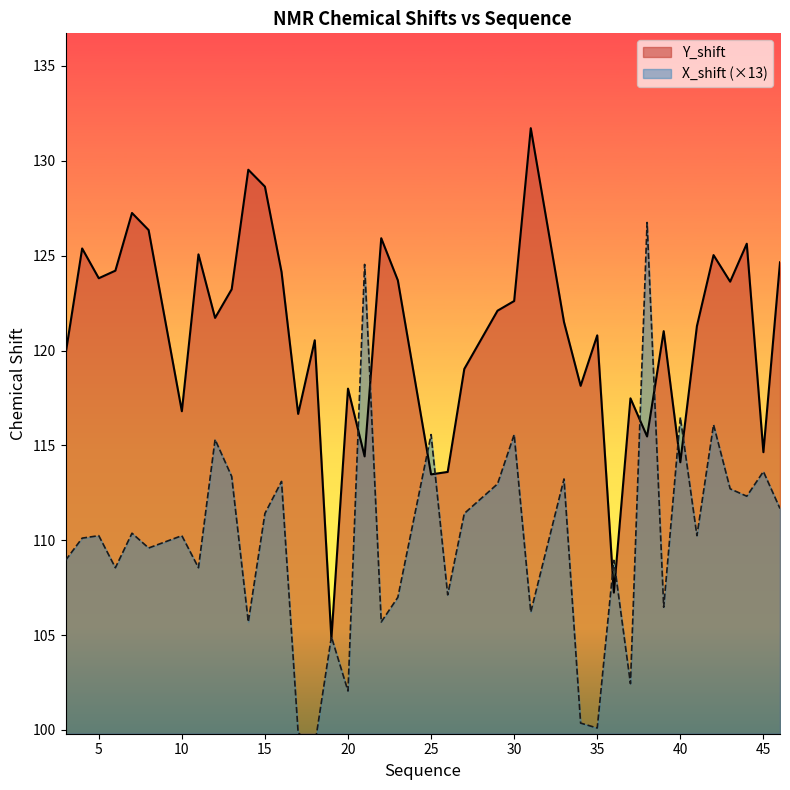

Does the chart have visible grid lines?

No